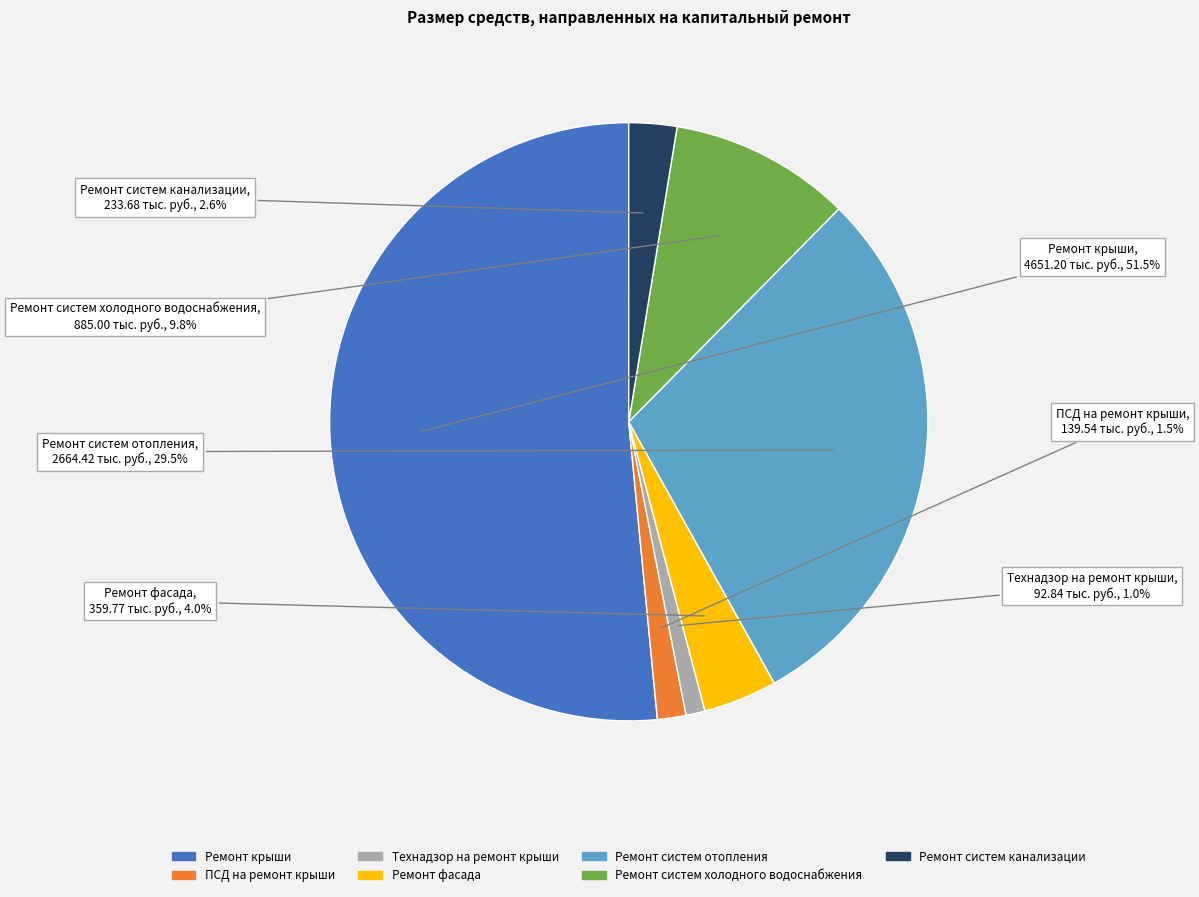

Is there any slice that represents more than half of the pie?

Yes